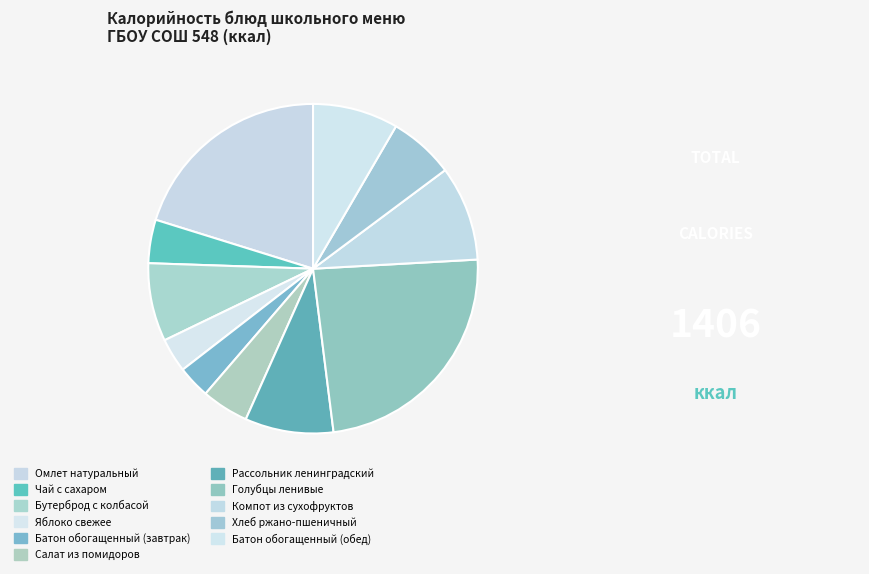

Does any single category account for the majority?

No